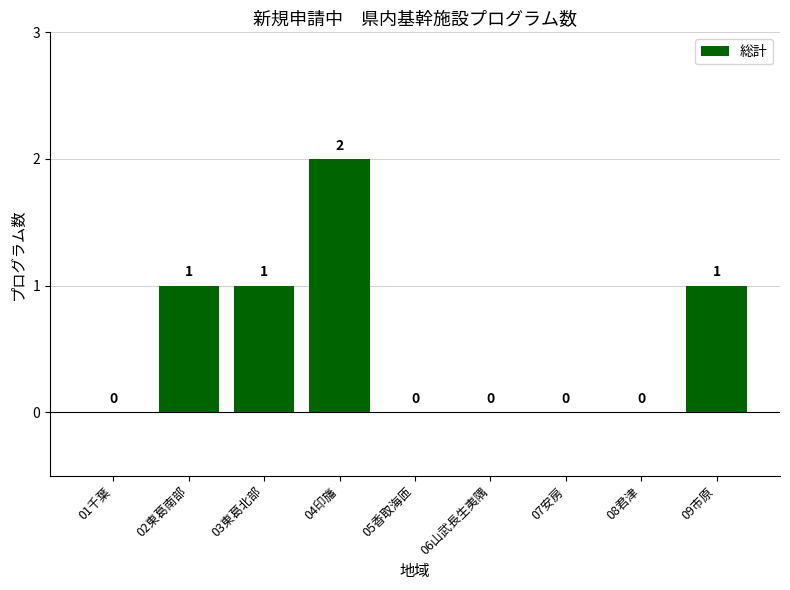

What is the greatest value displayed?

2